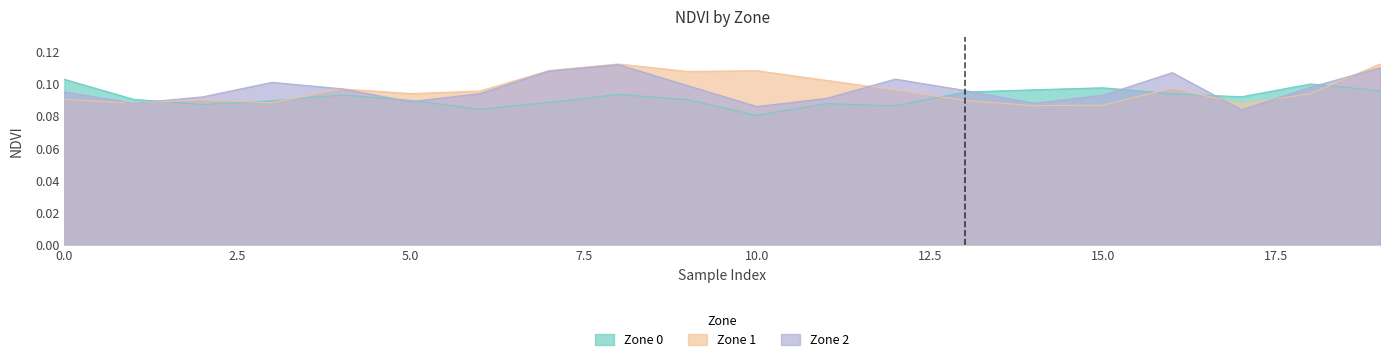

How many lines are shown in the chart?

3